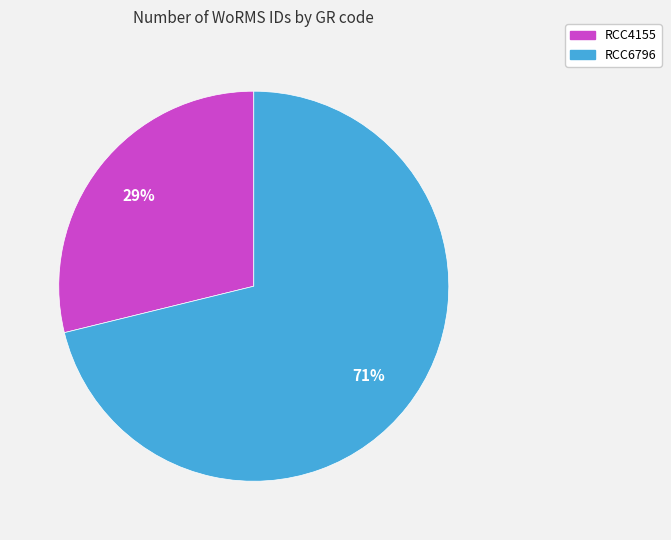

To the nearest percent, what is the difference between the largest and smallest slice percentages?

42%